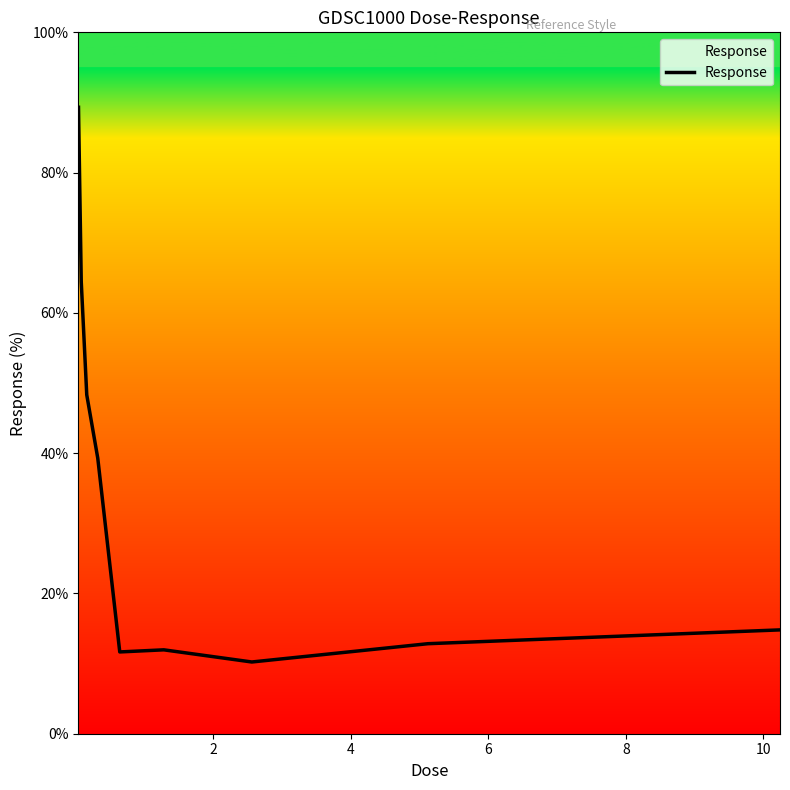

What is the difference between the maximum and minimum values?

79.1